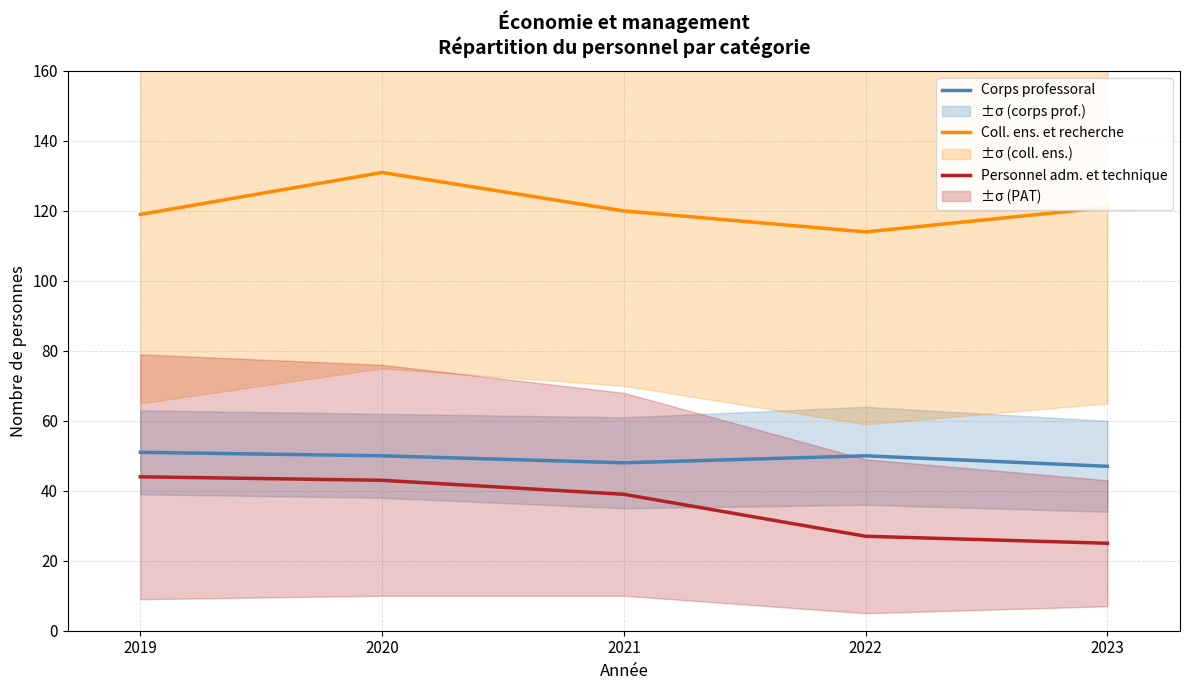

Is this an area chart (filled region under the line)?

No